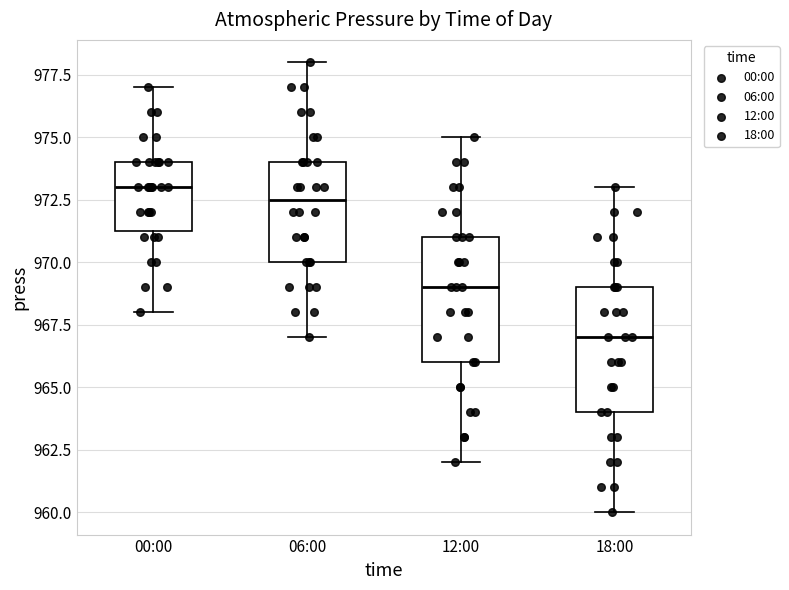

Which box has the lowest median line?

18:00